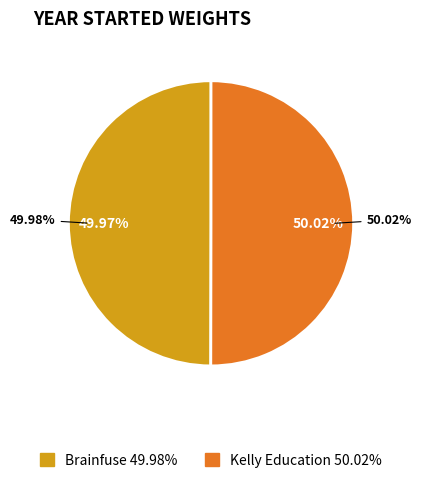

Rank the categories by value from lowest to highest.

Brainfuse, Kelly Education